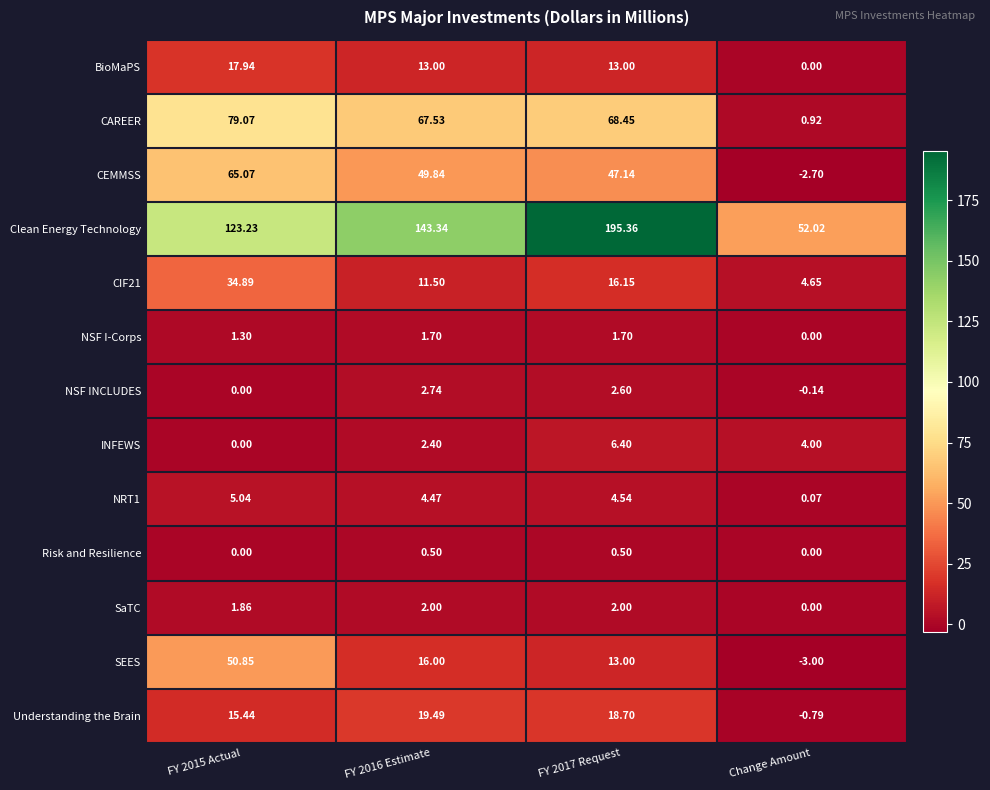

Which series has the largest range (max minus min)?

Clean Energy Technology